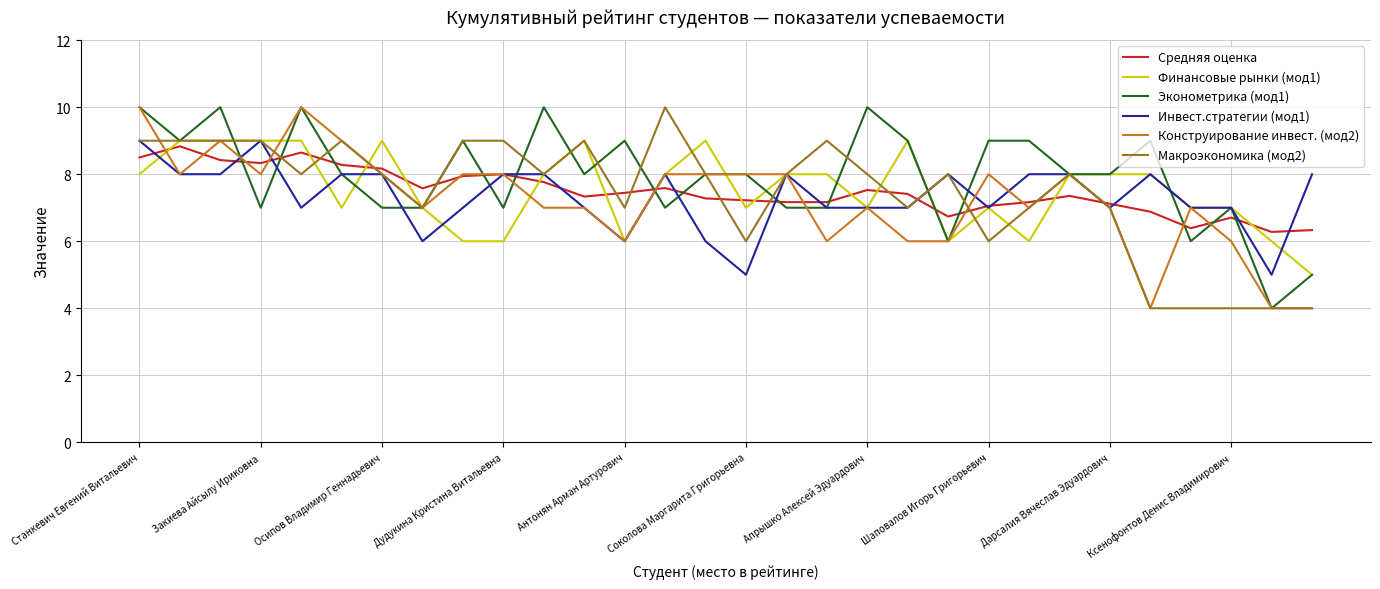

What is the minimum value shown in the chart?

4.0